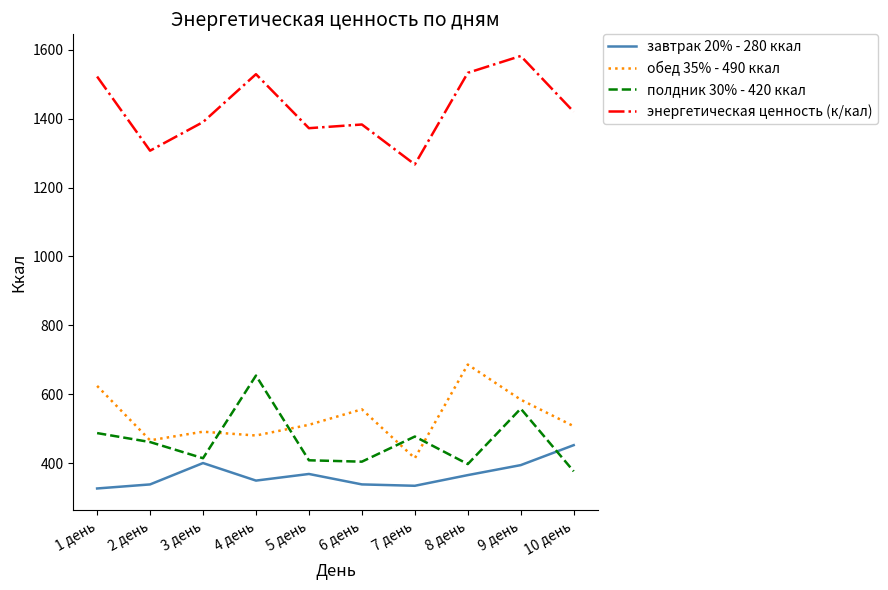

What are all the series names shown in the legend?

завтрак 20% - 280 ккал, обед 35% - 490 ккал, полдник 30% - 420 ккал, энергетическая ценность (к/кал)